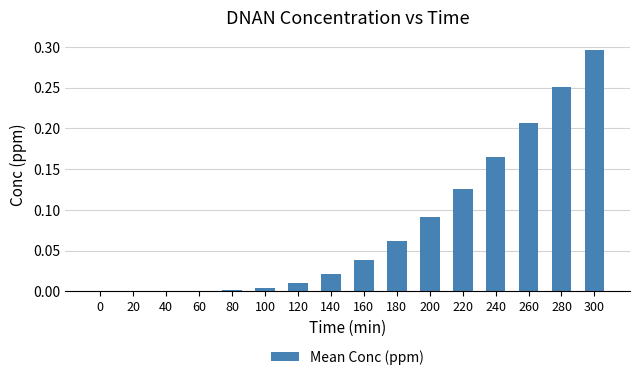

Is it true that the value at 60 is 0.0?

True